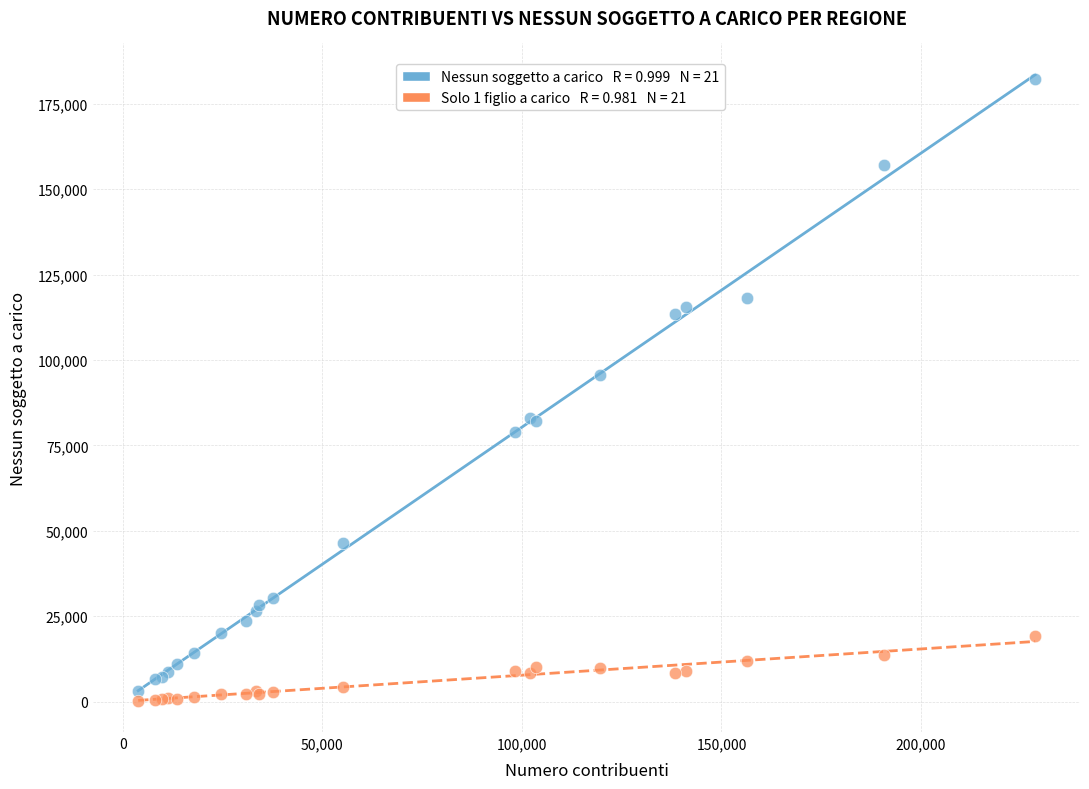

Across all series, what Y value is closest to 91299?

95664